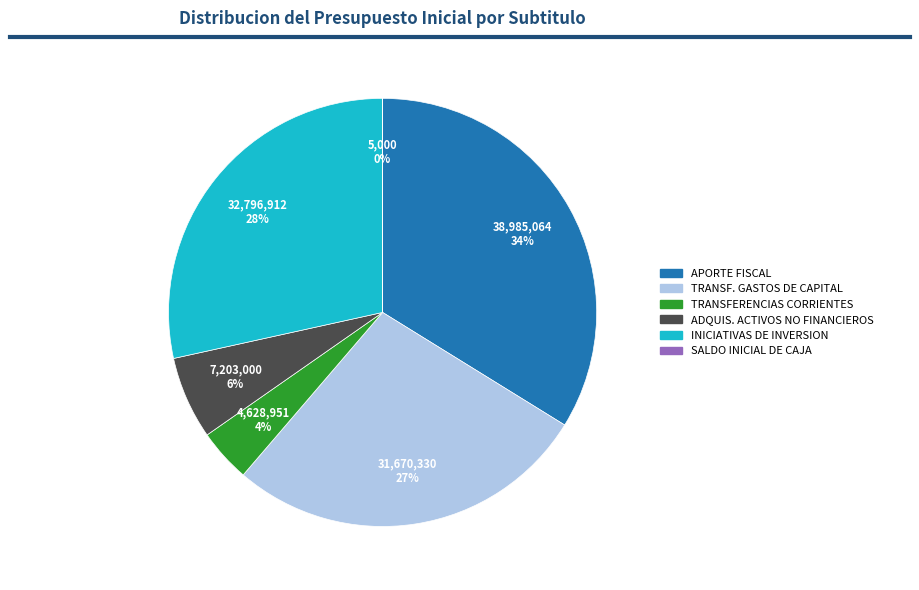

To the nearest percent, what is the difference between the largest and smallest slice percentages?

34%